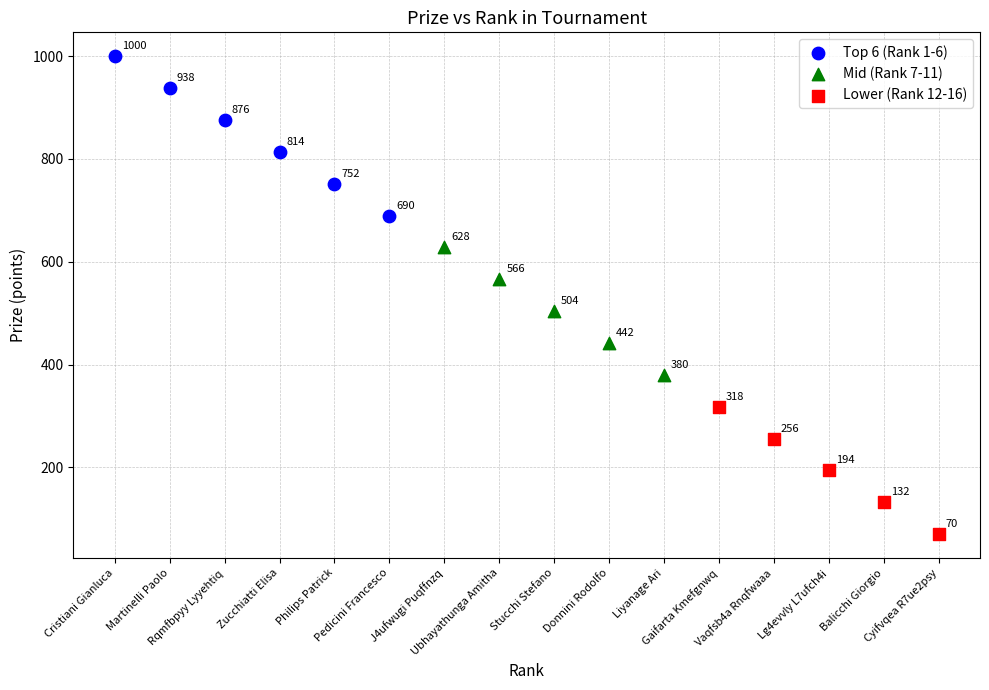

Which series reaches the minimum Y coordinate?

Lower (Rank 12-16)